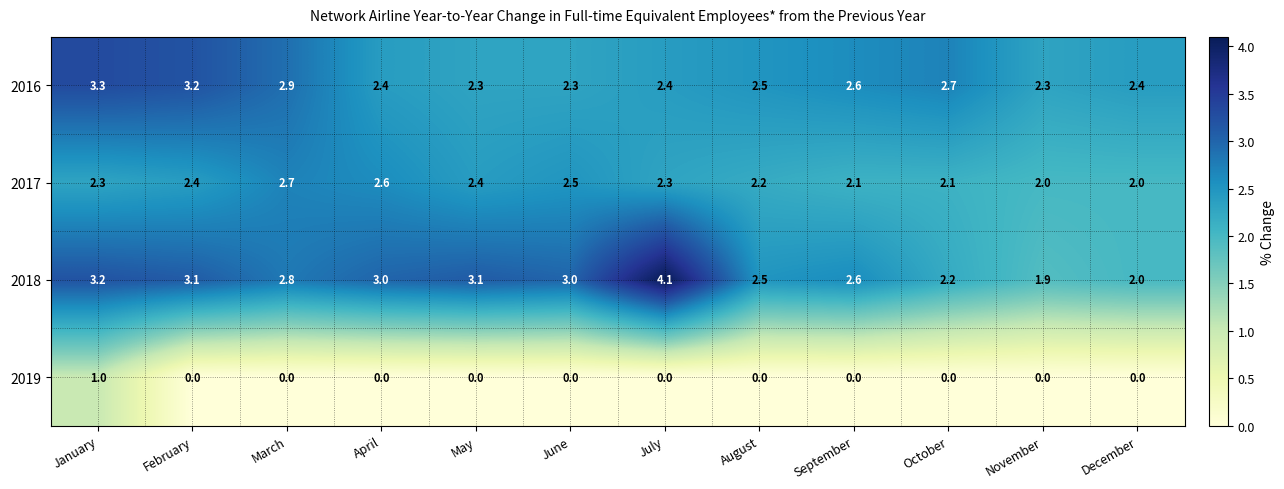

What is the sum of the 2018 values at March and May?

5.9